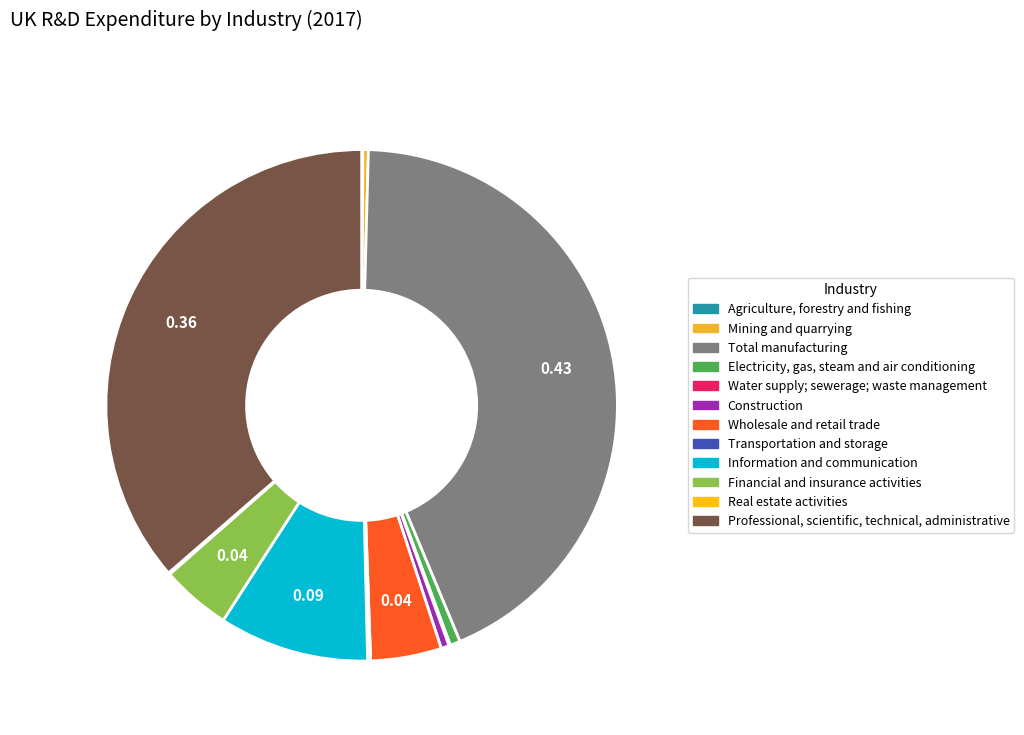

To the nearest percent, what is the average slice percentage?

8%